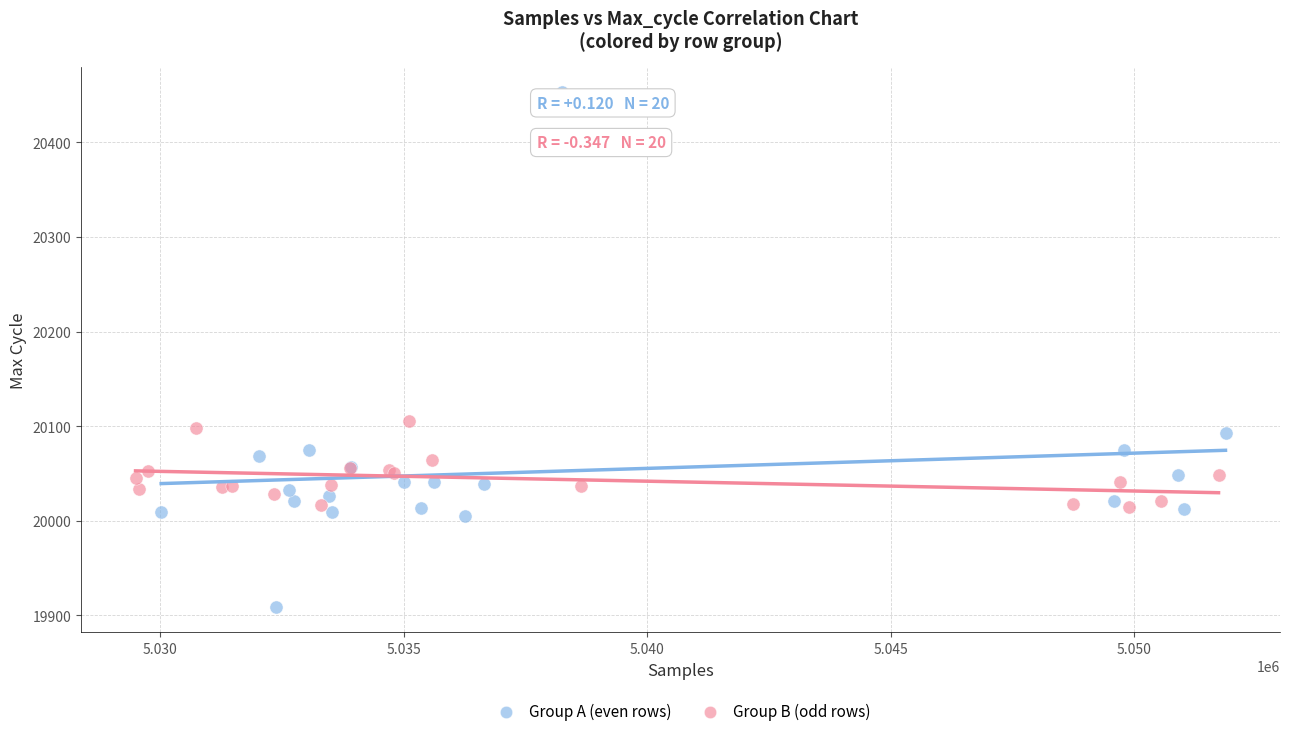

Which series has the largest Y range (max minus min)?

Group A (even rows)